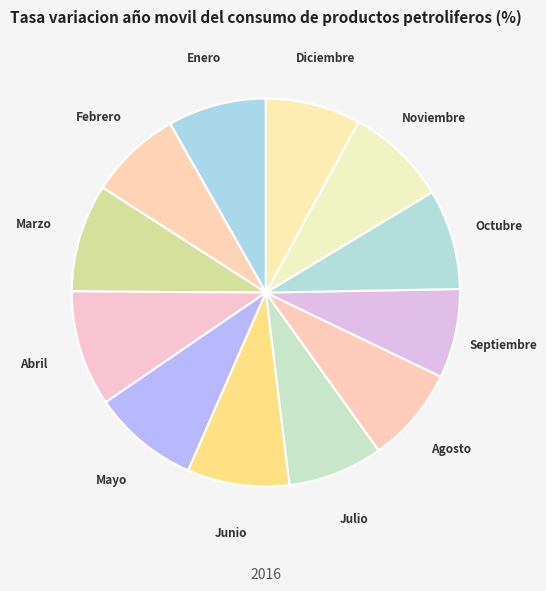

The Marzo slice represents 1% of the pie. True or false?

False